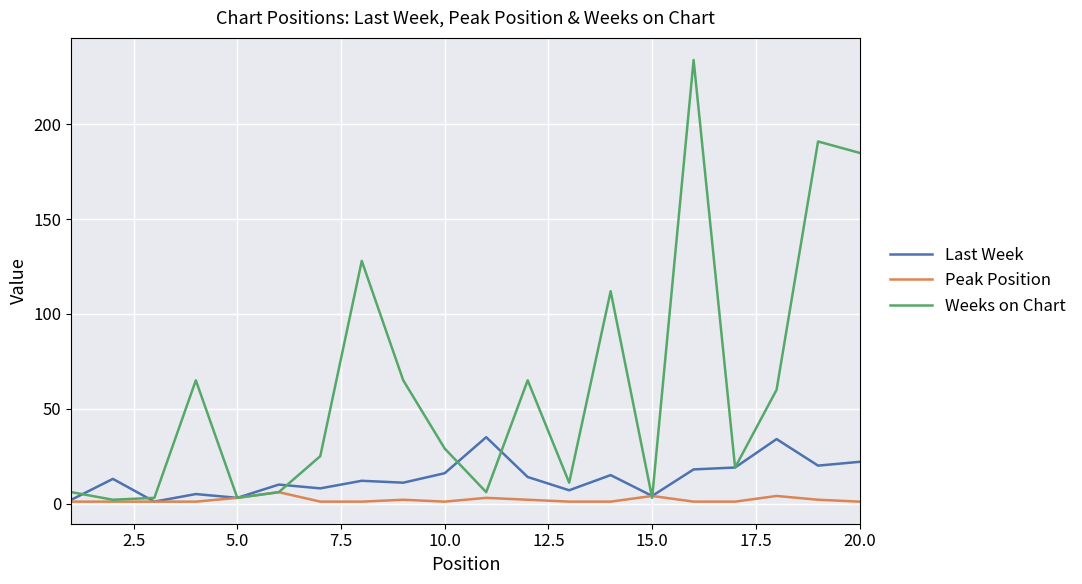

What are all the series names shown in the legend?

Last Week, Peak Position, Weeks on Chart